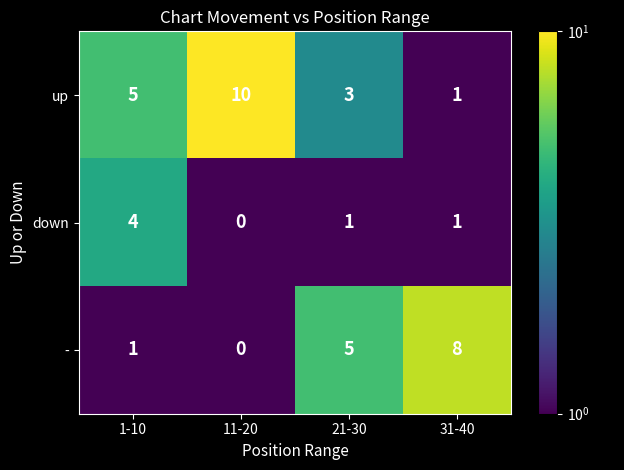

Which series changed the most between 11-20 and 21-30?

up